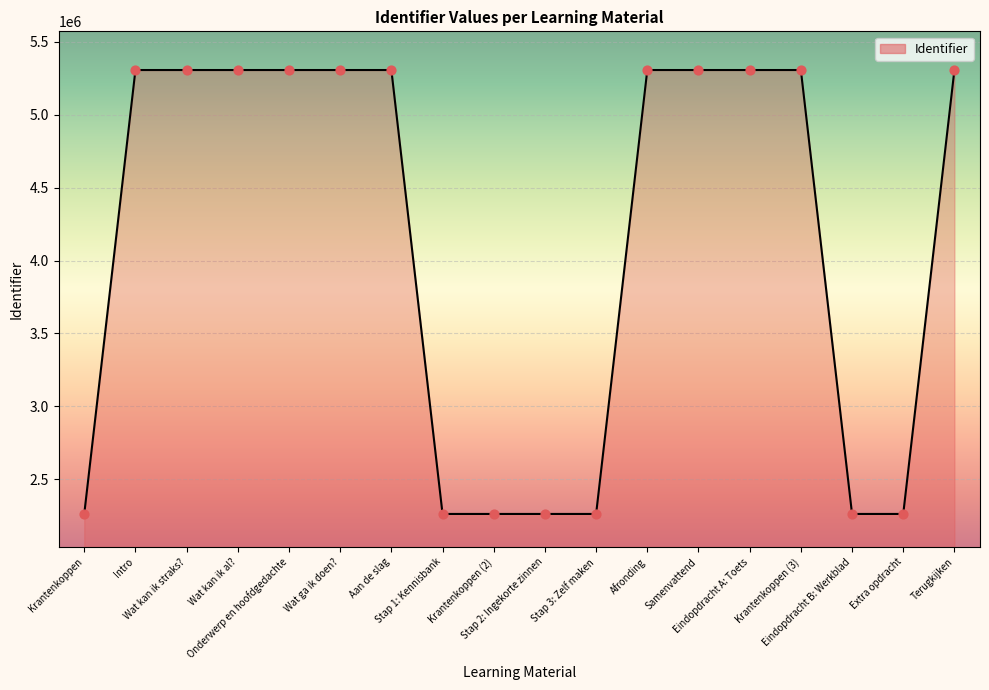

What is the change in value from Stap 2: Ingekorte zinnen to Terugkijken?

+3044789